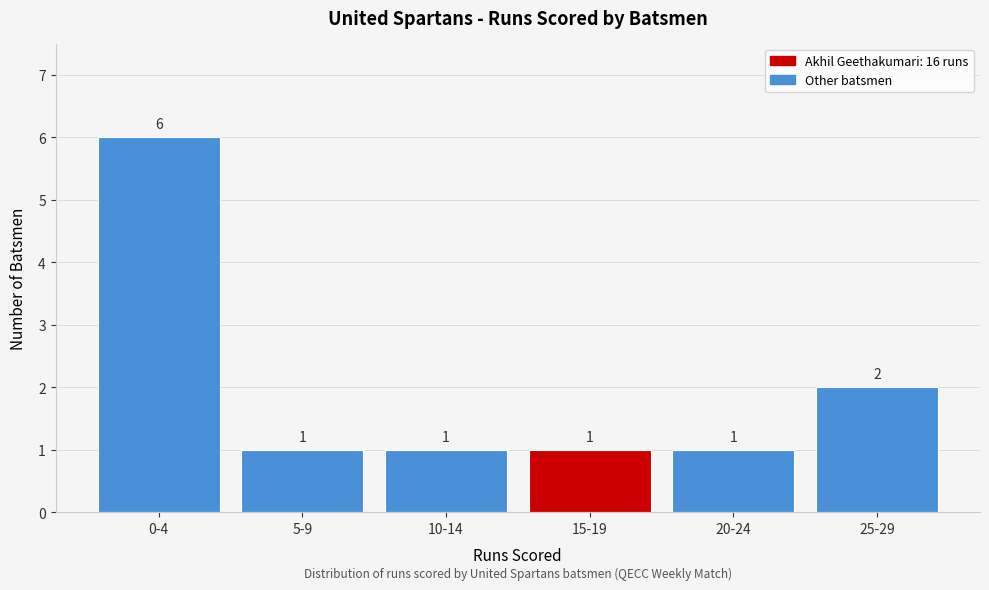

Reading right to left, extract all data points from this chart.

25-29=2	20-24=1	15-19=1	10-14=1	5-9=1	0-4=6